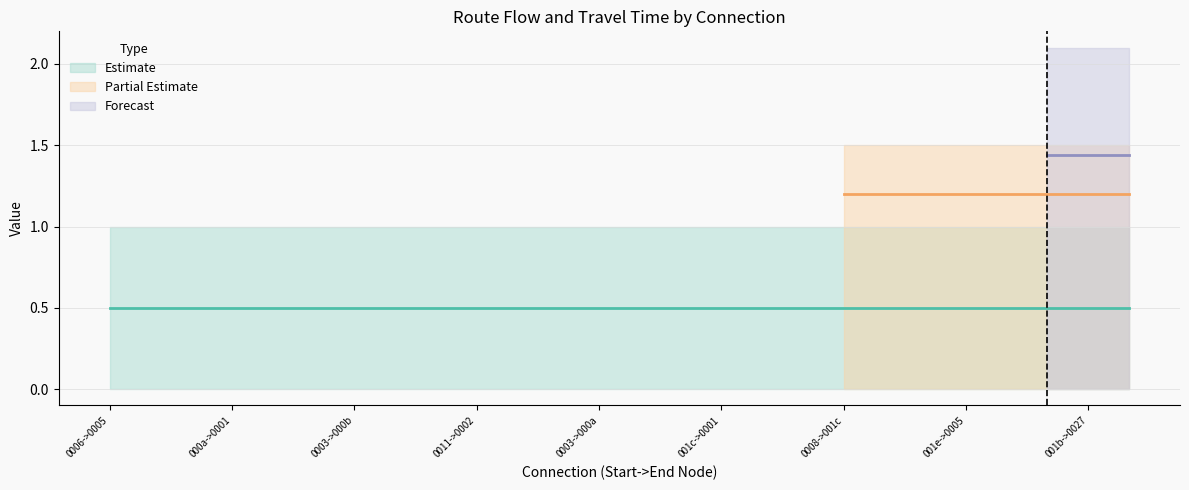

What is the spread (max minus min) of values at 0?

1